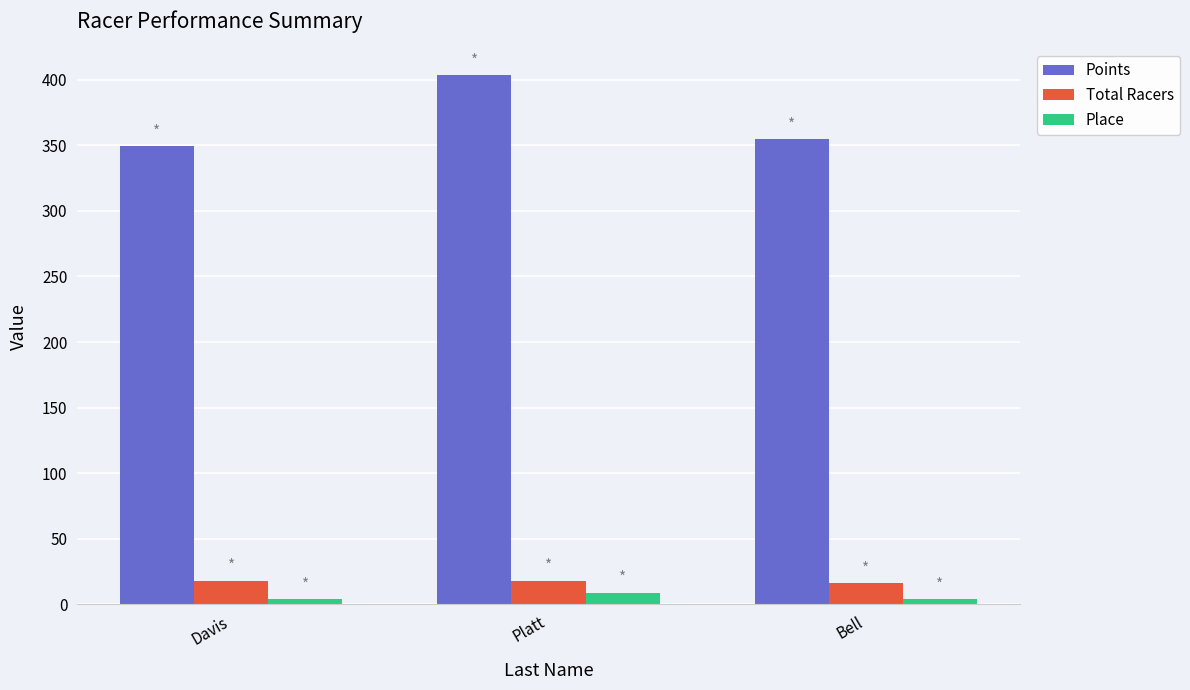

How many bars are there in total?

9